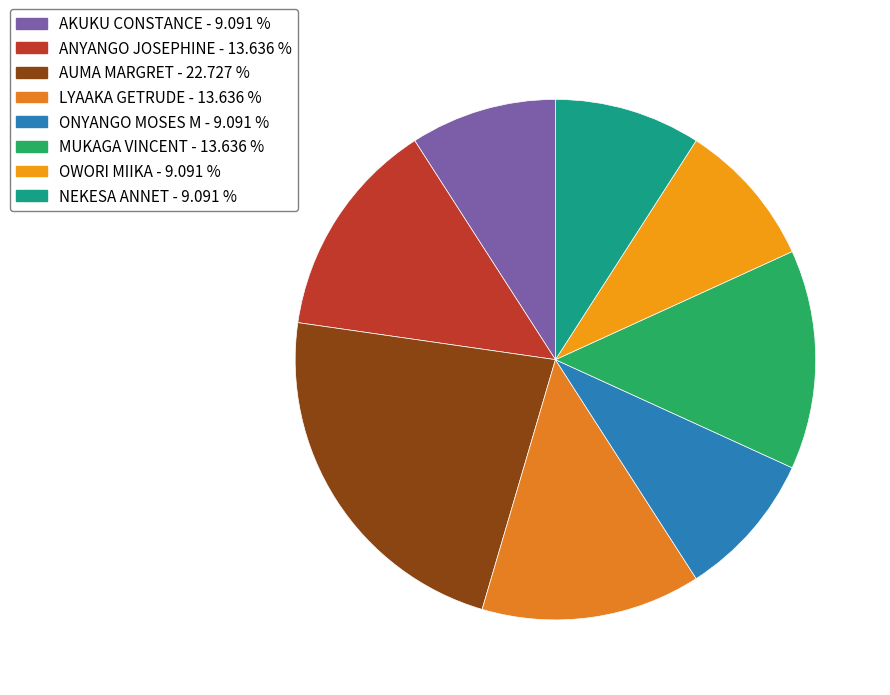

Which category has the biggest portion of the pie?

AUMA MARGRET